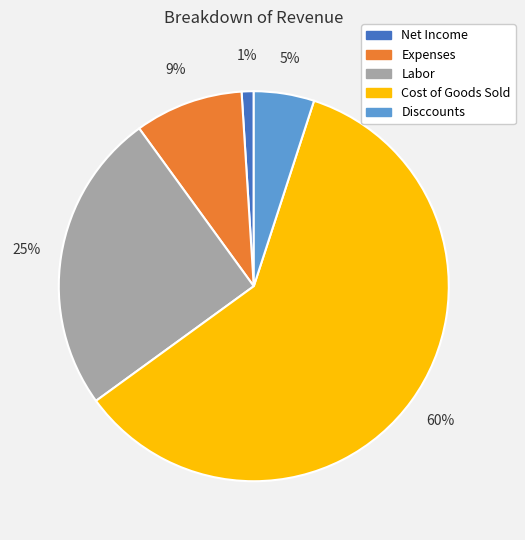

How many segments does this pie chart have?

5